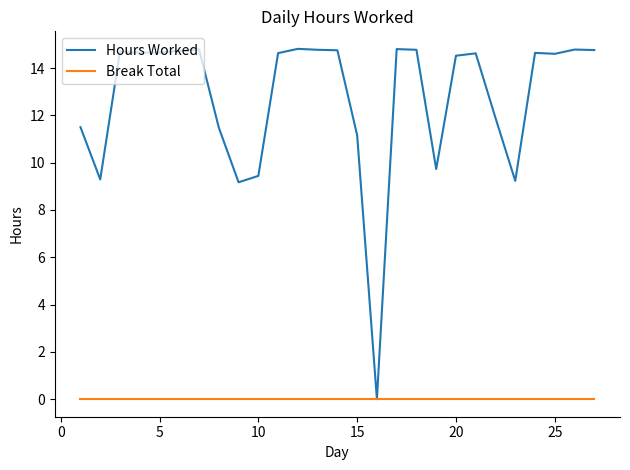

Is this an area chart (filled region under the line)?

No